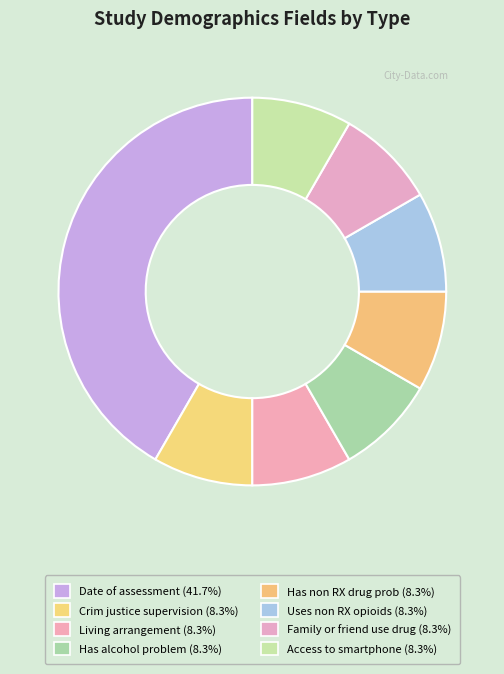

Rank the categories by value from lowest to highest.

Crim justice supervision, Living arrangement, Has alcohol problem, Has non RX drug prob, Uses non RX opioids, Family or friend use drug, Access to smartphone, Date of assessment